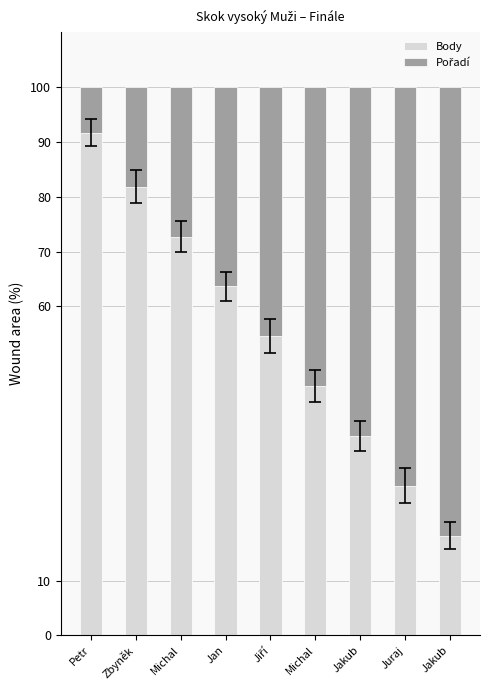

Does the chart contain any negative values?

No